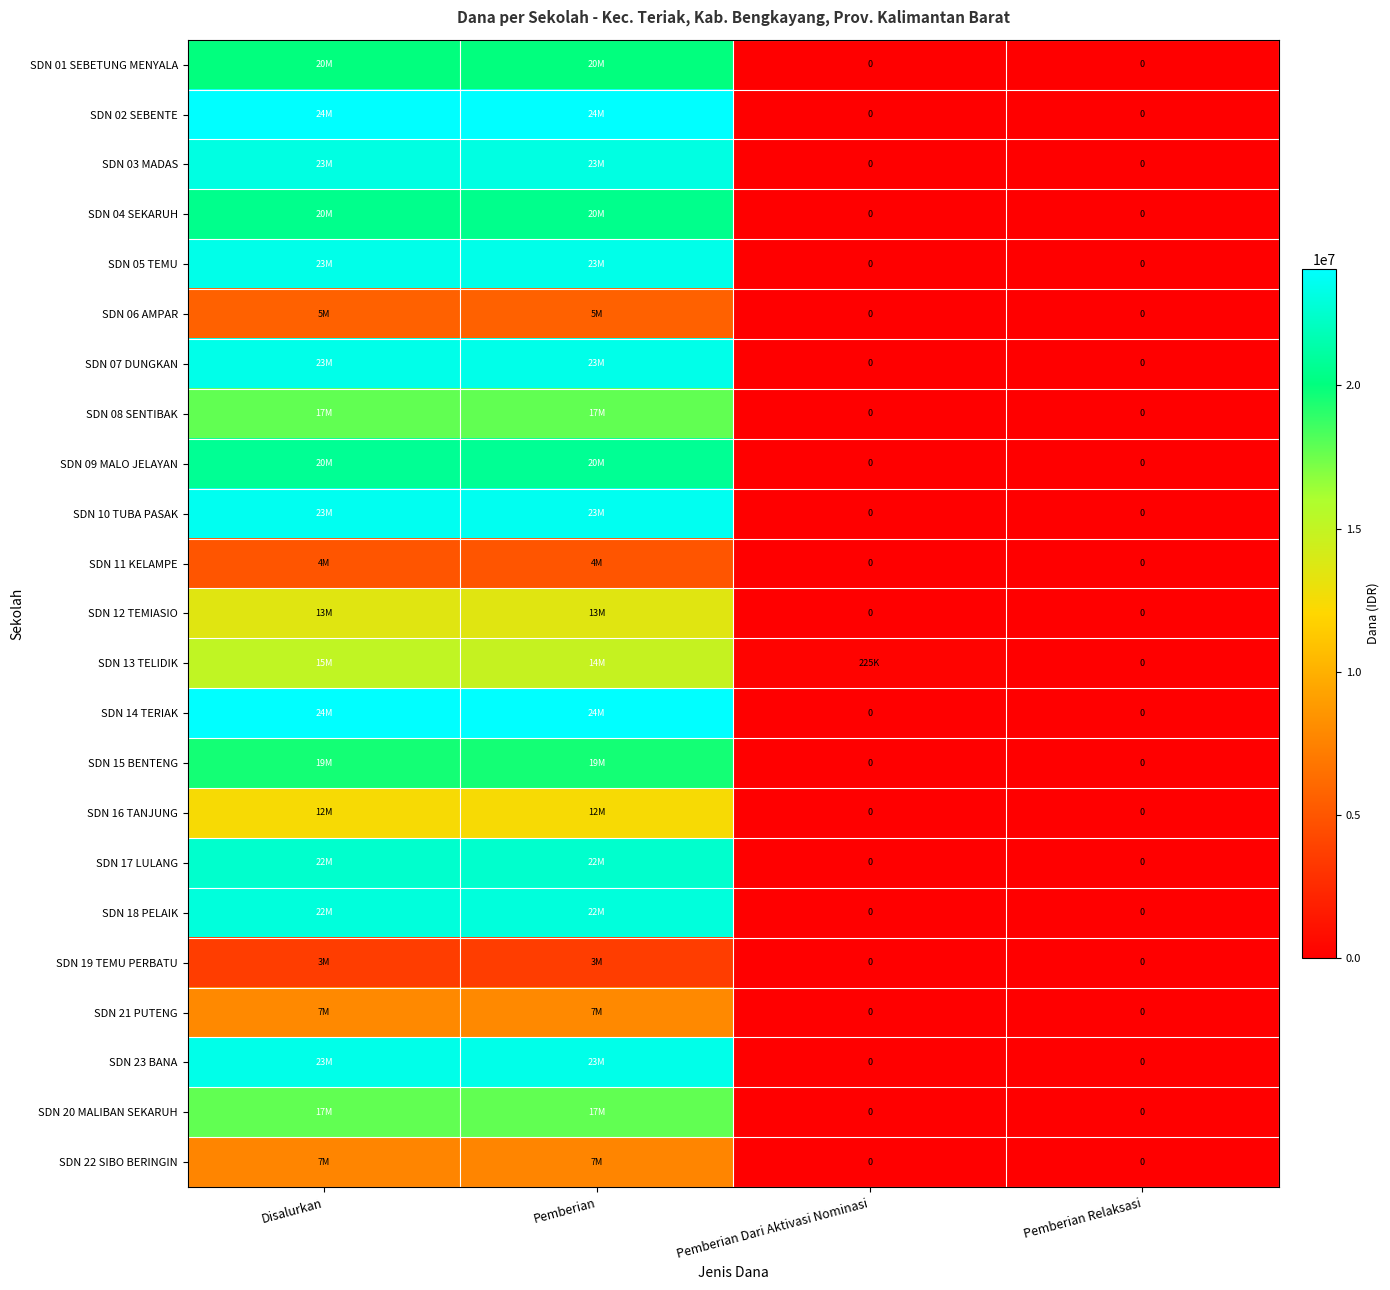

The SDN 15 BENTENG series shows 10019523 at Pemberian. True or false?

False